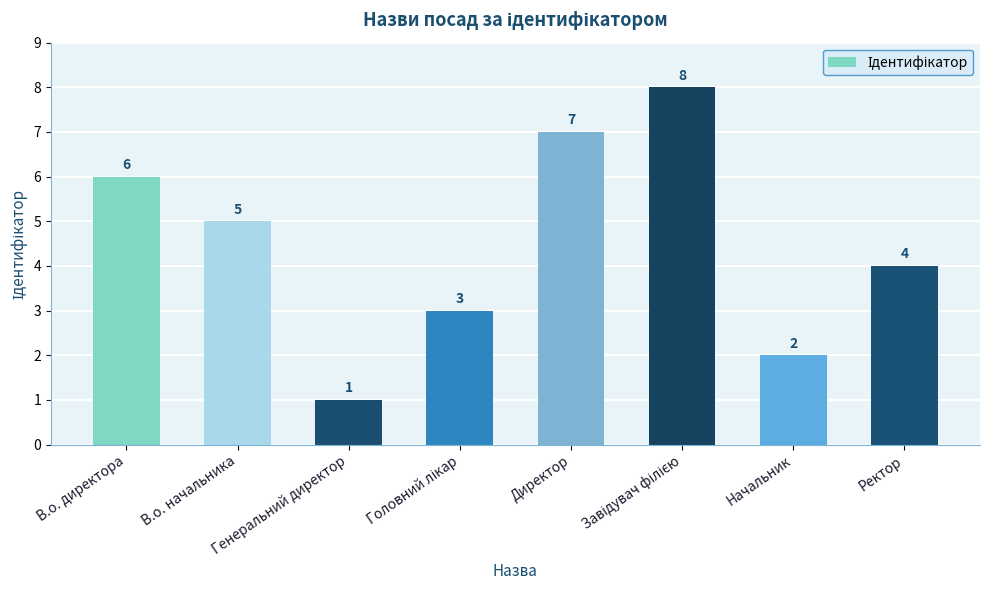

Does the chart contain stacked bars?

No